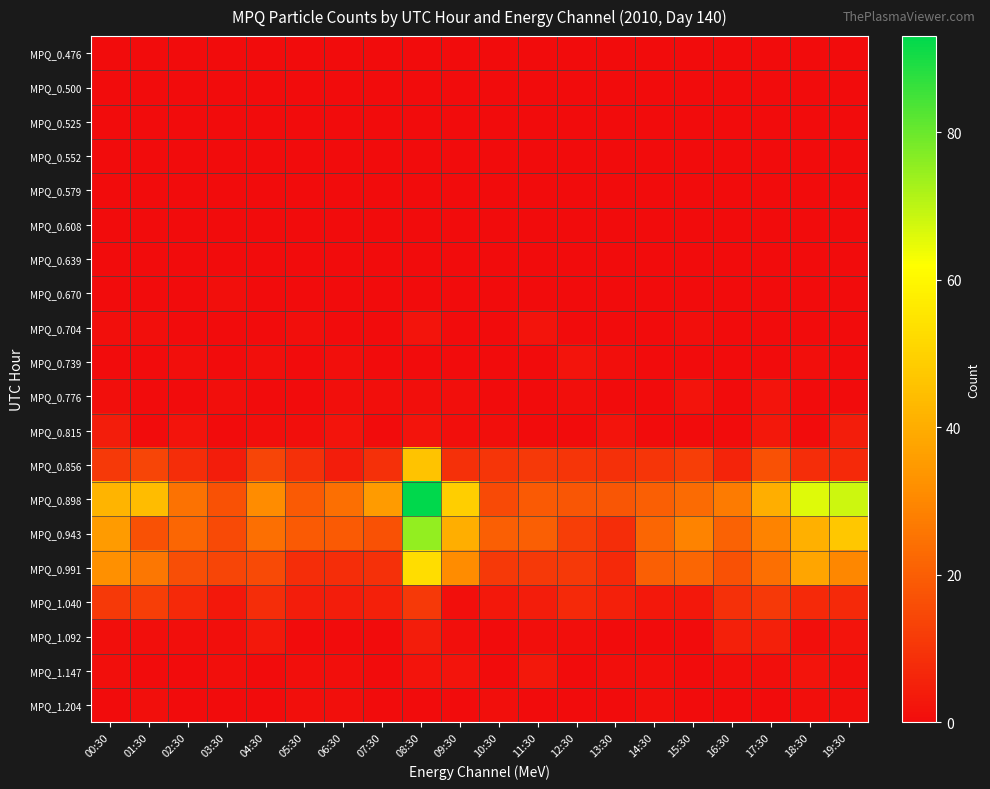

Reading right to left, what are all the values shown in this chart?

MPQ_0.476: 19:30=0	18:30=0	17:30=0	16:30=0	15:30=0	14:30=0	13:30=0	12:30=0	11:30=0	10:30=0	09:30=0	08:30=0	07:30=0	06:30=0	05:30=0	04:30=0	03:30=0	02:30=0	01:30=0	00:30=0
MPQ_0.500: 19:30=0	18:30=0	17:30=0	16:30=0	15:30=0	14:30=0	13:30=0	12:30=0	11:30=0	10:30=0	09:30=0	08:30=0	07:30=0	06:30=0	05:30=0	04:30=0	03:30=0	02:30=0	01:30=0	00:30=0
MPQ_0.525: 19:30=0	18:30=0	17:30=0	16:30=0	15:30=0	14:30=0	13:30=0	12:30=0	11:30=0	10:30=0	09:30=0	08:30=0	07:30=0	06:30=0	05:30=0	04:30=0	03:30=0	02:30=0	01:30=0	00:30=0
MPQ_0.552: 19:30=0	18:30=0	17:30=0	16:30=0	15:30=0	14:30=0	13:30=0	12:30=0	11:30=0	10:30=0	09:30=0	08:30=0	07:30=0	06:30=0	05:30=0	04:30=0	03:30=0	02:30=0	01:30=0	00:30=0
MPQ_0.579: 19:30=0	18:30=0	17:30=0	16:30=0	15:30=0	14:30=0	13:30=0	12:30=0	11:30=0	10:30=0	09:30=0	08:30=0	07:30=0	06:30=0	05:30=0	04:30=0	03:30=0	02:30=0	01:30=0	00:30=0
MPQ_0.608: 19:30=0	18:30=0	17:30=0	16:30=0	15:30=0	14:30=0	13:30=0	12:30=0	11:30=0	10:30=0	09:30=0	08:30=0	07:30=0	06:30=0	05:30=0	04:30=0	03:30=0	02:30=0	01:30=0	00:30=0
MPQ_0.639: 19:30=0	18:30=0	17:30=0	16:30=0	15:30=0	14:30=0	13:30=0	12:30=0	11:30=0	10:30=0	09:30=0	08:30=0	07:30=0	06:30=0	05:30=0	04:30=0	03:30=0	02:30=0	01:30=0	00:30=0
MPQ_0.670: 19:30=0	18:30=0	17:30=0	16:30=0	15:30=0	14:30=0	13:30=0	12:30=0	11:30=0	10:30=0	09:30=0	08:30=0	07:30=0	06:30=0	05:30=0	04:30=0	03:30=1	02:30=0	01:30=0	00:30=0
MPQ_0.704: 19:30=0	18:30=0	17:30=0	16:30=0	15:30=1	14:30=0	13:30=0	12:30=0	11:30=2	10:30=0	09:30=0	08:30=2	07:30=0	06:30=0	05:30=1	04:30=0	03:30=0	02:30=0	01:30=1	00:30=1
MPQ_0.739: 19:30=0	18:30=1	17:30=0	16:30=0	15:30=0	14:30=0	13:30=1	12:30=2	11:30=0	10:30=0	09:30=0	08:30=0	07:30=0	06:30=1	05:30=0	04:30=1	03:30=0	02:30=1	01:30=0	00:30=0
MPQ_0.776: 19:30=0	18:30=0	17:30=2	16:30=0	15:30=2	14:30=0	13:30=0	12:30=1	11:30=0	10:30=0	09:30=1	08:30=1	07:30=1	06:30=1	05:30=0	04:30=0	03:30=1	02:30=0	01:30=0	00:30=1
MPQ_0.815: 19:30=4	18:30=0	17:30=3	16:30=0	15:30=0	14:30=0	13:30=2	12:30=0	11:30=0	10:30=1	09:30=1	08:30=2	07:30=0	06:30=2	05:30=1	04:30=1	03:30=0	02:30=2	01:30=0	00:30=4
MPQ_0.856: 19:30=7	18:30=8	17:30=17	16:30=6	15:30=12	14:30=10	13:30=9	12:30=10	11:30=11	10:30=10	09:30=9	08:30=46	07:30=9	06:30=4	05:30=9	04:30=14	03:30=4	02:30=8	01:30=14	00:30=11
MPQ_0.898: 19:30=68	18:30=66	17:30=40	16:30=27	15:30=23	14:30=20	13:30=18	12:30=18	11:30=19	10:30=15	09:30=49	08:30=93	07:30=35	06:30=24	05:30=19	04:30=31	03:30=17	02:30=25	01:30=44	00:30=42
MPQ_0.943: 19:30=47	18:30=41	17:30=29	16:30=21	15:30=29	14:30=22	13:30=8	12:30=12	11:30=20	10:30=20	09:30=40	08:30=75	07:30=17	06:30=19	05:30=19	04:30=24	03:30=15	02:30=22	01:30=17	00:30=35
MPQ_0.991: 19:30=30	18:30=38	17:30=24	16:30=17	15:30=22	14:30=20	13:30=7	12:30=11	11:30=11	10:30=11	09:30=31	08:30=53	07:30=9	06:30=8	05:30=8	04:30=15	03:30=14	02:30=16	01:30=26	00:30=32
MPQ_1.040: 19:30=7	18:30=7	17:30=11	16:30=9	15:30=3	14:30=3	13:30=5	12:30=7	11:30=4	10:30=3	09:30=1	08:30=11	07:30=5	06:30=4	05:30=4	04:30=8	03:30=3	02:30=7	01:30=12	00:30=11
MPQ_1.092: 19:30=2	18:30=1	17:30=5	16:30=5	15:30=0	14:30=0	13:30=0	12:30=1	11:30=1	10:30=0	09:30=1	08:30=4	07:30=0	06:30=0	05:30=0	04:30=3	03:30=1	02:30=1	01:30=1	00:30=1
MPQ_1.147: 19:30=1	18:30=2	17:30=1	16:30=1	15:30=0	14:30=1	13:30=1	12:30=0	11:30=3	10:30=0	09:30=2	08:30=2	07:30=0	06:30=1	05:30=1	04:30=0	03:30=1	02:30=0	01:30=0	00:30=1
MPQ_1.204: 19:30=1	18:30=1	17:30=0	16:30=0	15:30=0	14:30=1	13:30=0	12:30=0	11:30=0	10:30=1	09:30=0	08:30=0	07:30=0	06:30=1	05:30=1	04:30=0	03:30=0	02:30=0	01:30=1	00:30=0